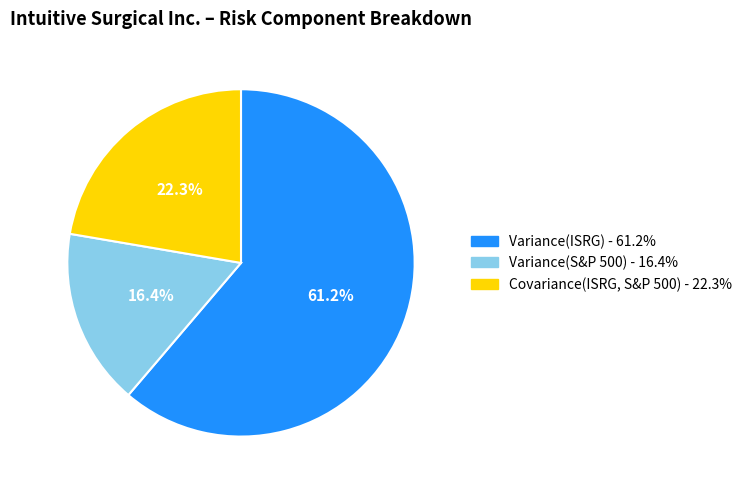

How many slices are in this pie chart?

3